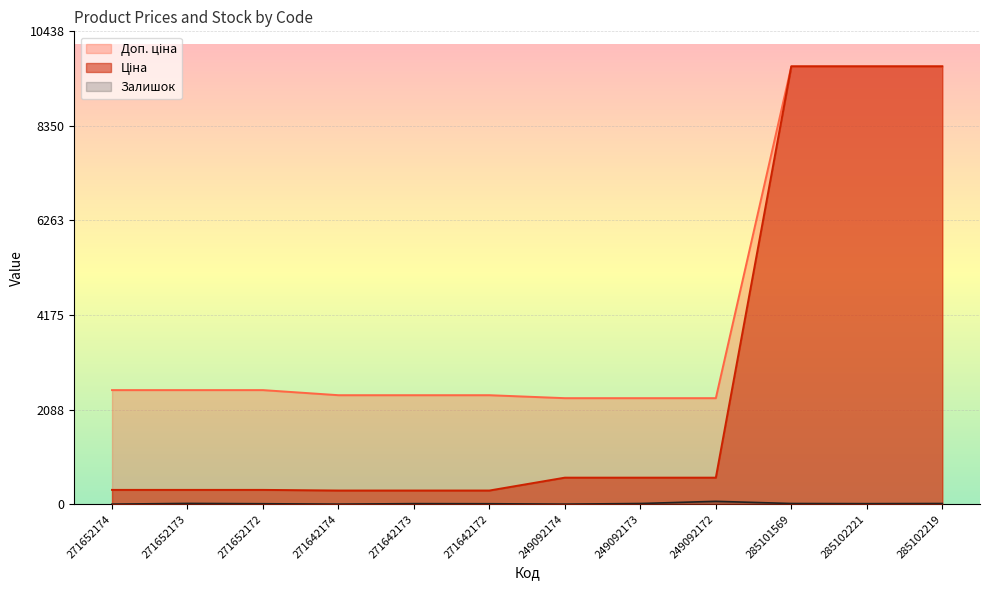

Which series has the largest total across all categories?

Доп. ціна